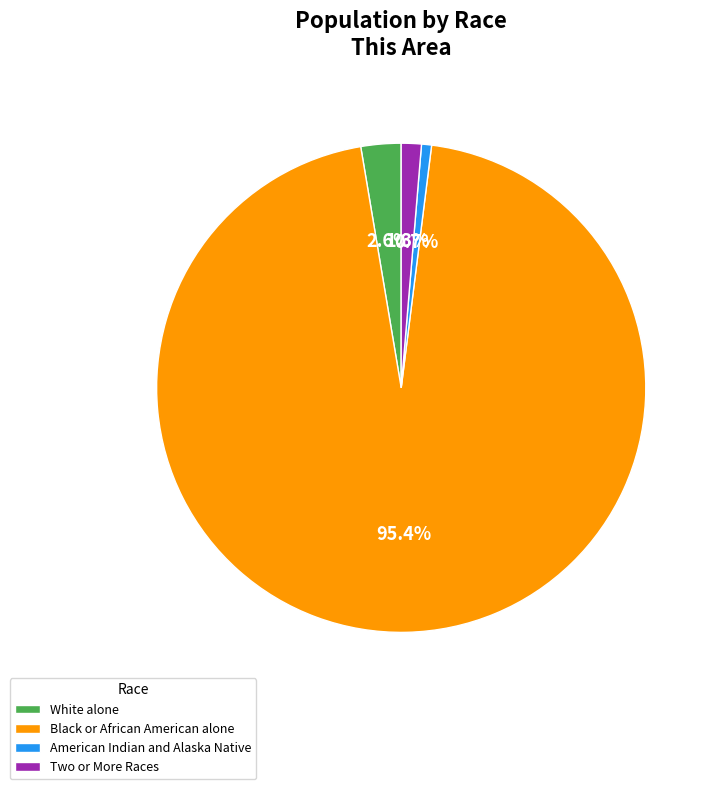

Count the number of slices in the pie.

4